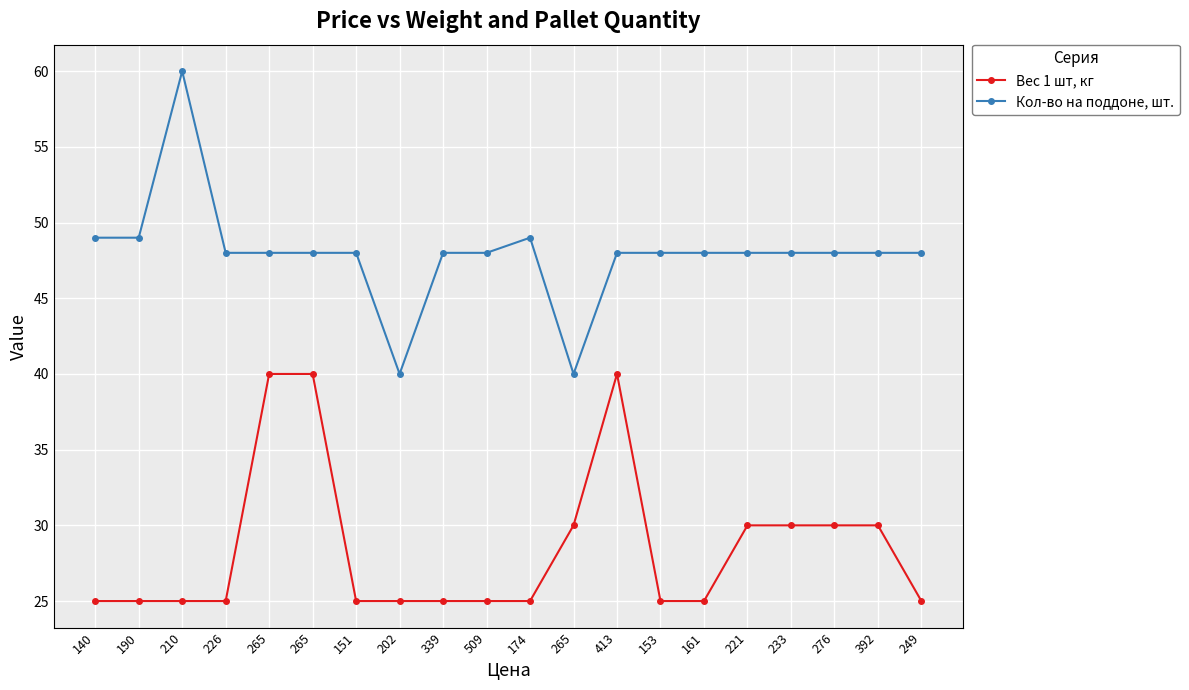

Is this an area chart (filled region under the line)?

No